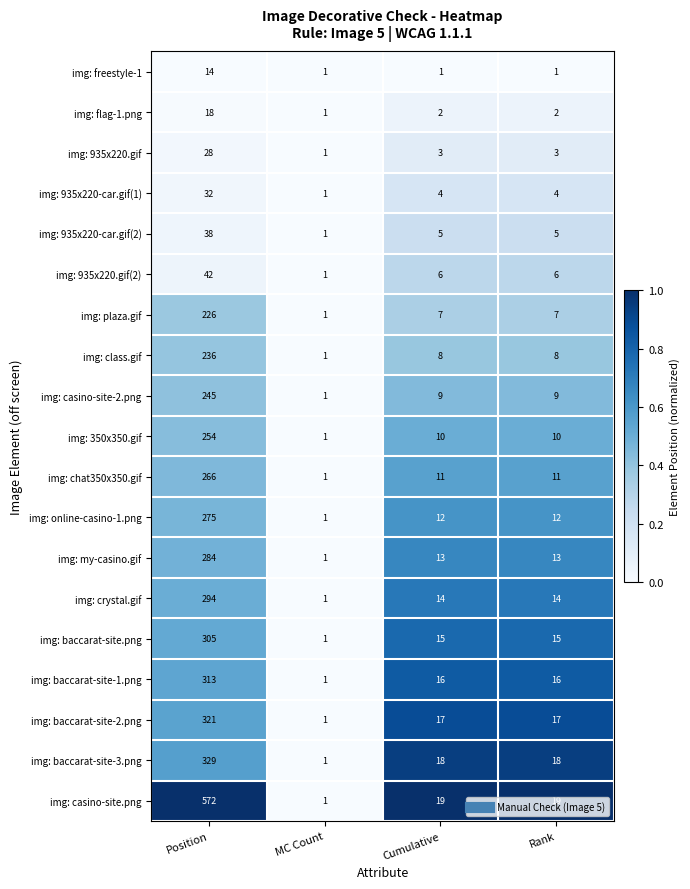

Where does the img: casino-site-2.png series first go above 9?

Position